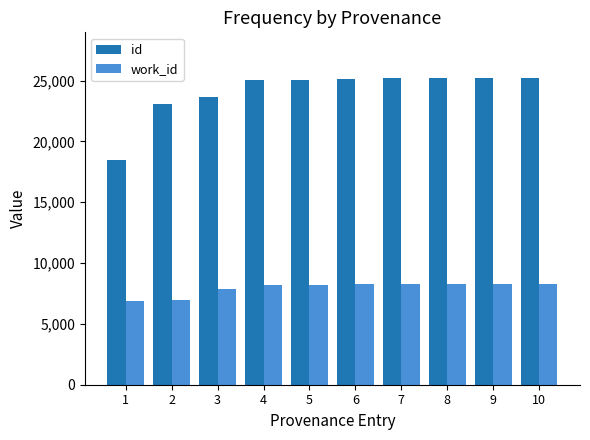

Which series has the widest spread of values?

id